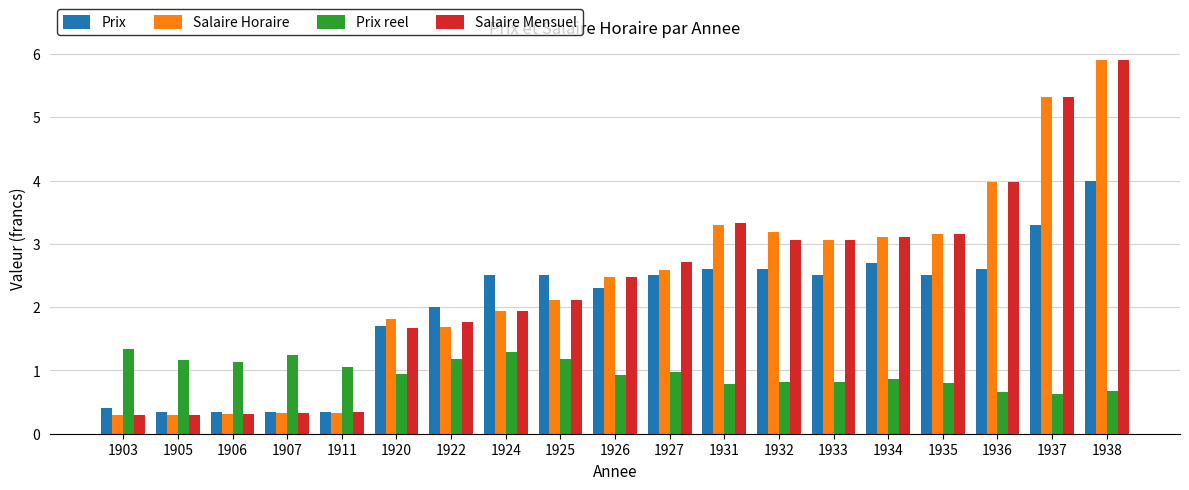

How many groups of bars are there?

19